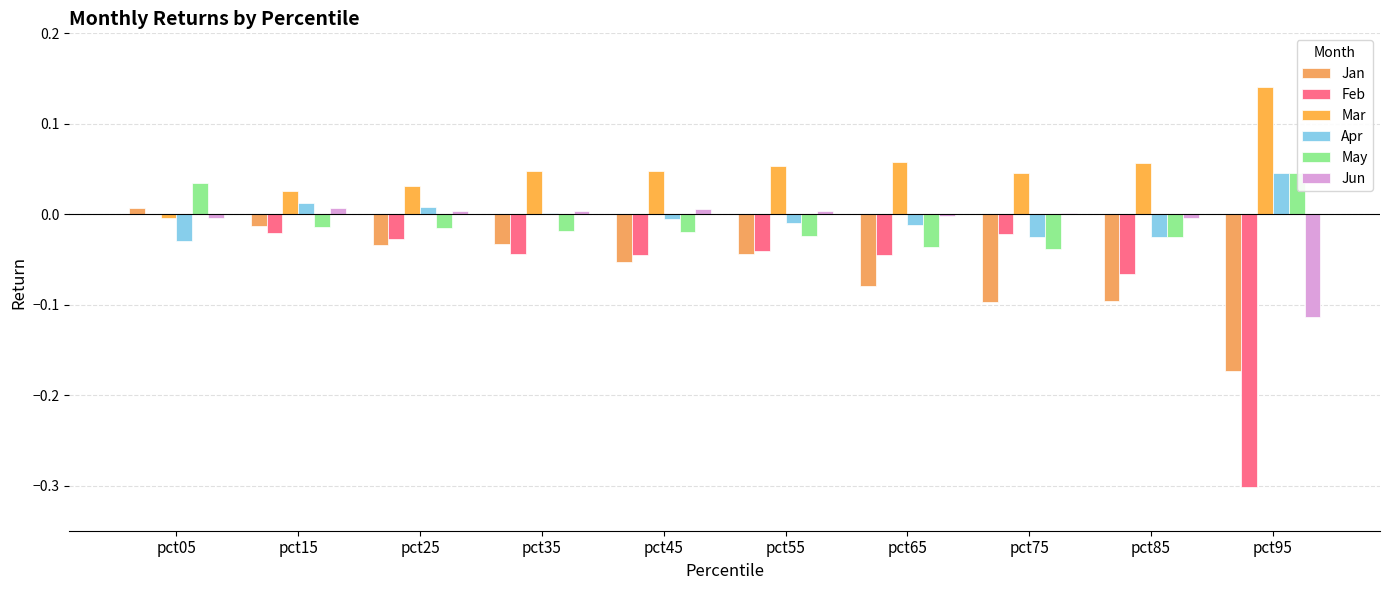

Which series has the largest total across all categories?

Mar